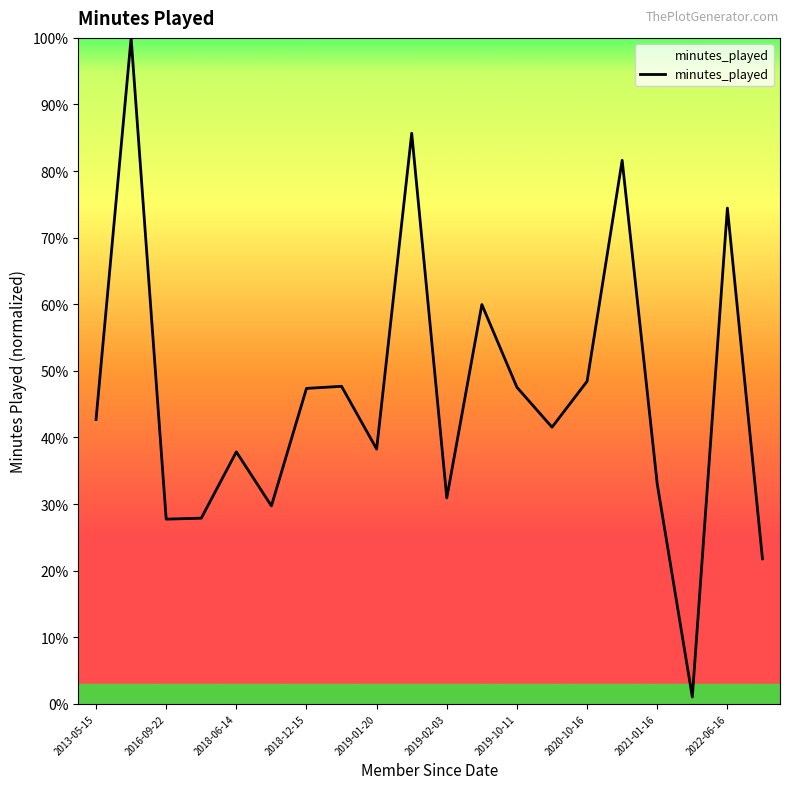

What is the maximum value shown in the chart?

100.0